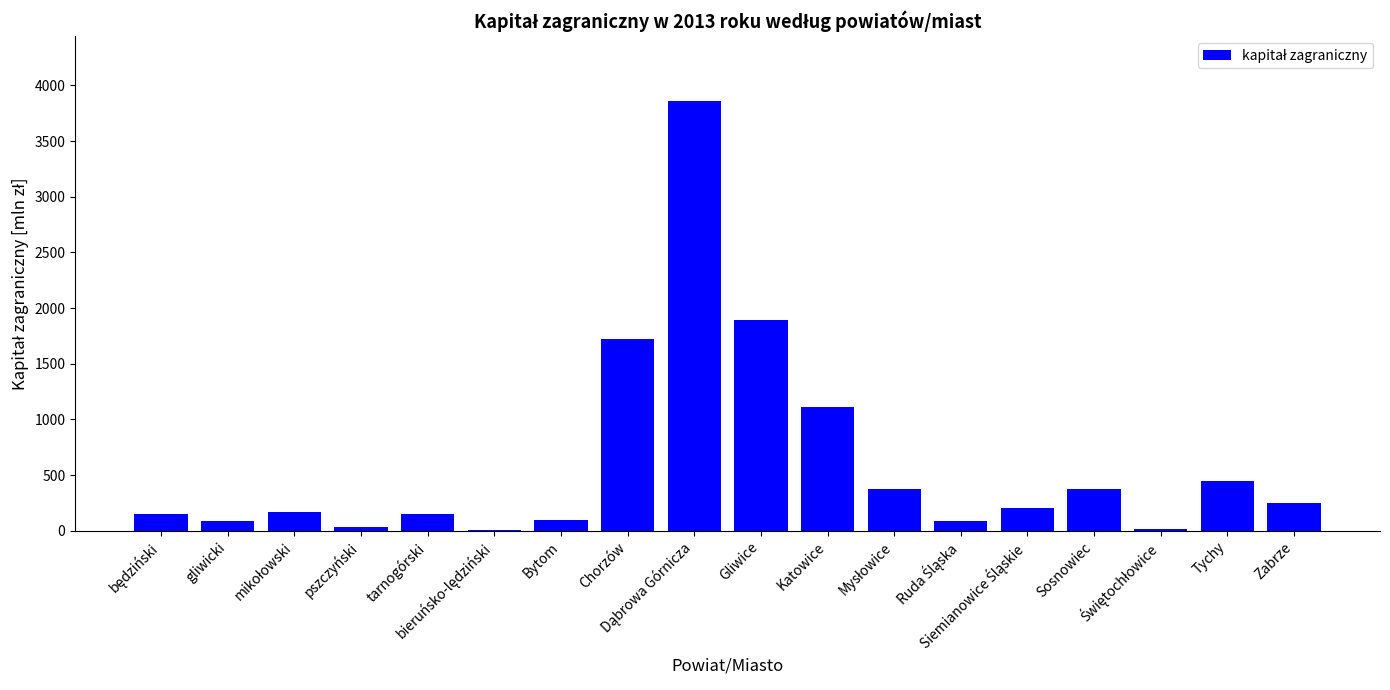

What is the maximum value shown in the chart?

3863.8